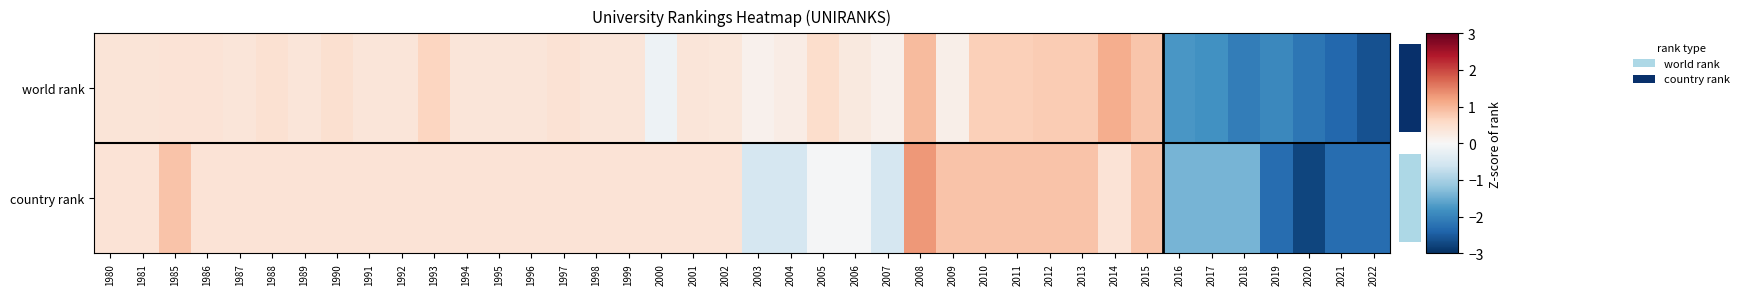

At which label does country rank reach its peak?

2008